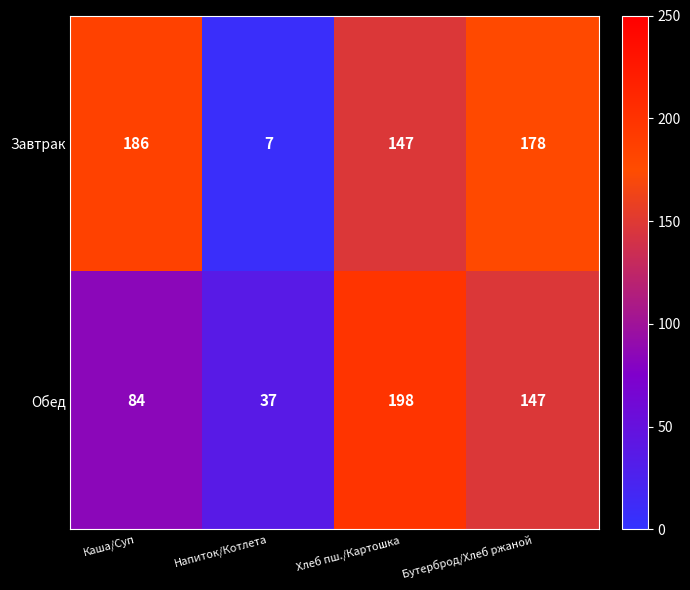

How many categories are shown in the chart?

4